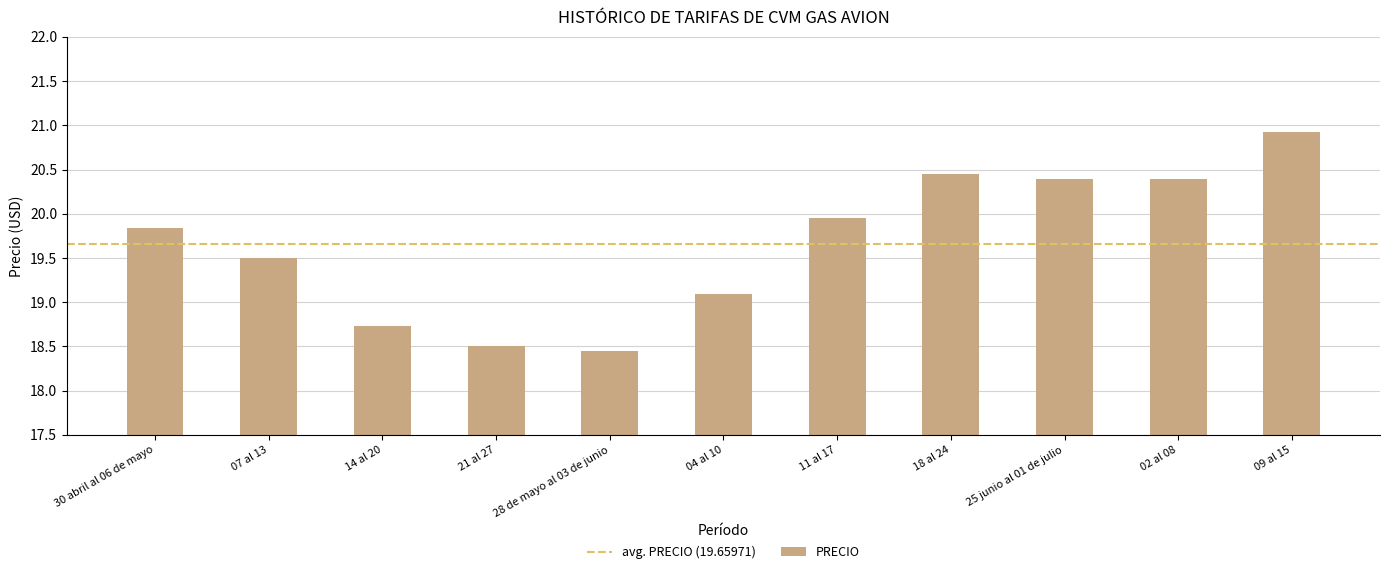

What is the sum of the values at 21 al 27 and 07 al 13?

38.0